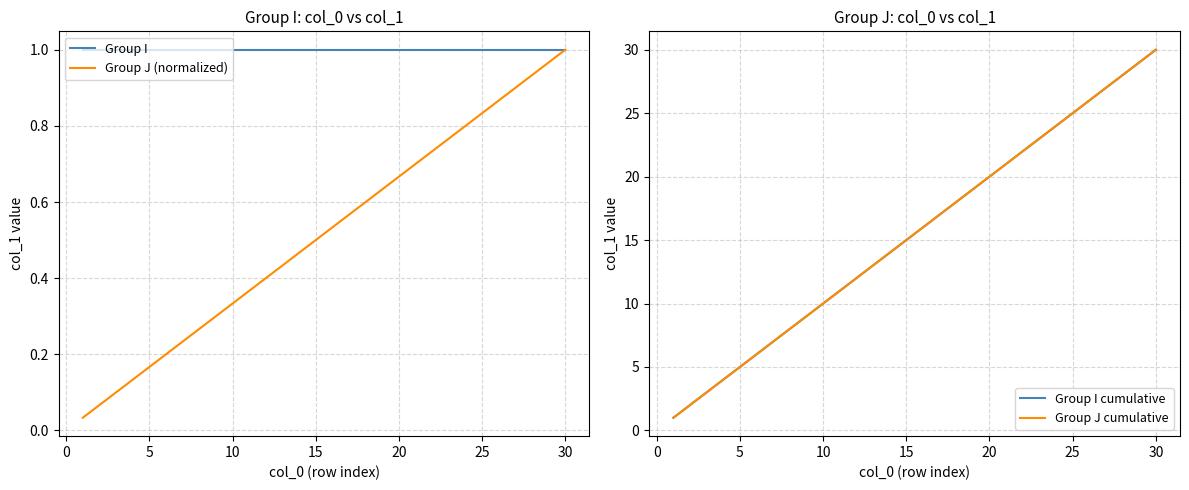

Which category has the highest value in the Group J (normalized) series?

30